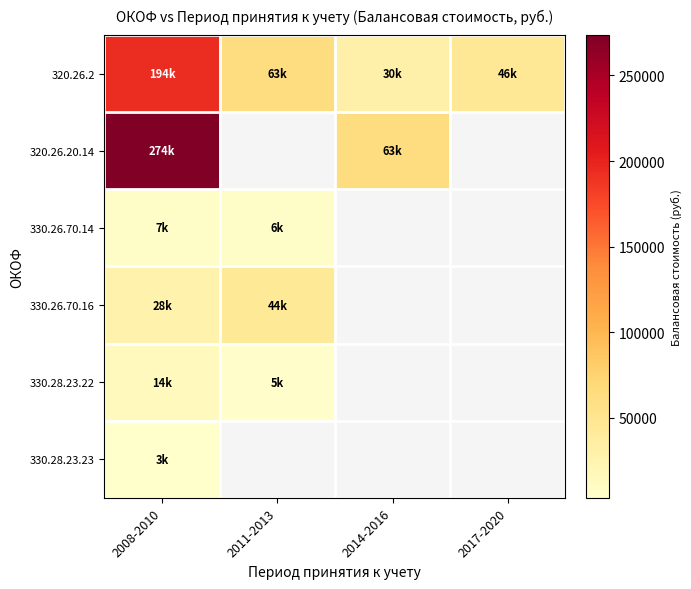

What is the difference between the second highest and second lowest values in the 320.26.2 series?

17039.0